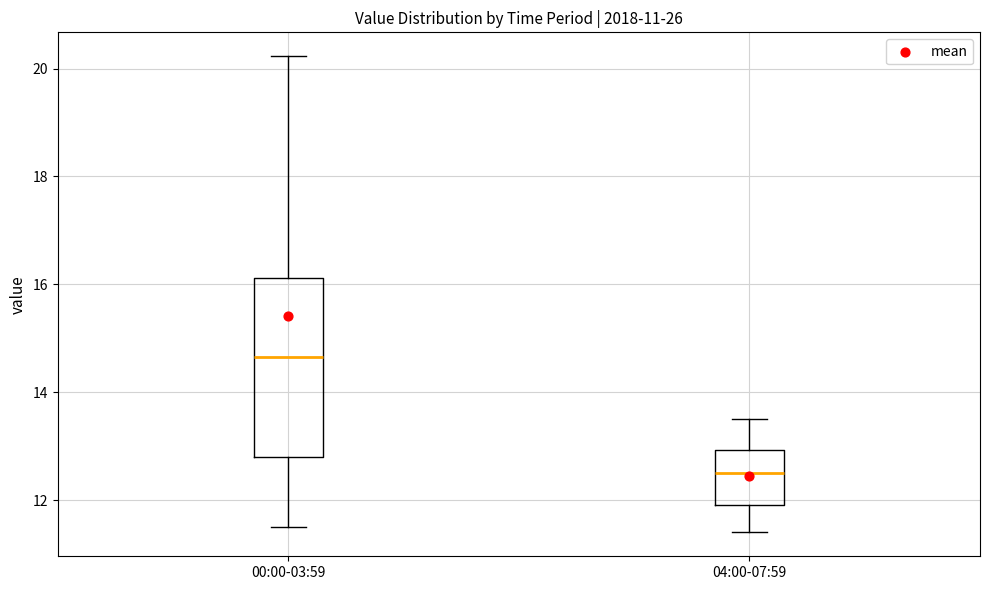

Which box is the tallest, from its lower edge to its upper edge?

00:00-03:59